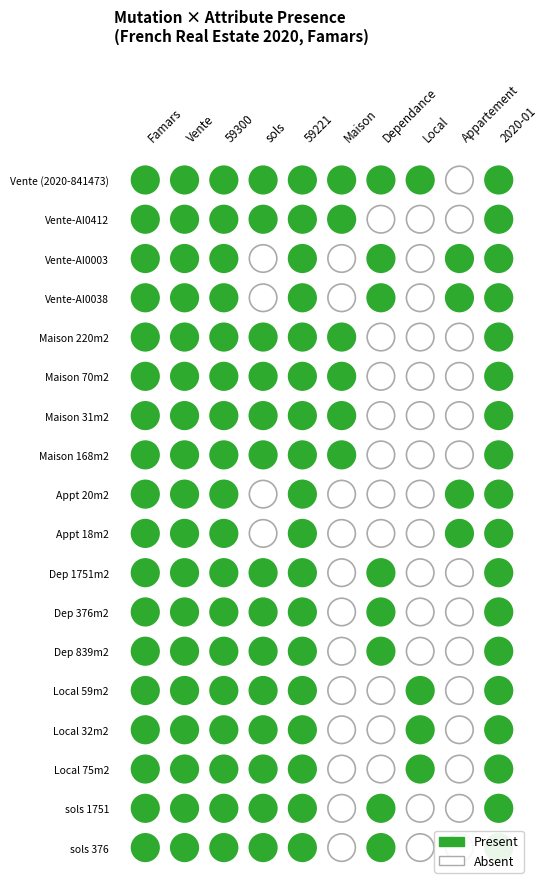

What is the difference between the maximum and second lowest values in the Appartement series?

1